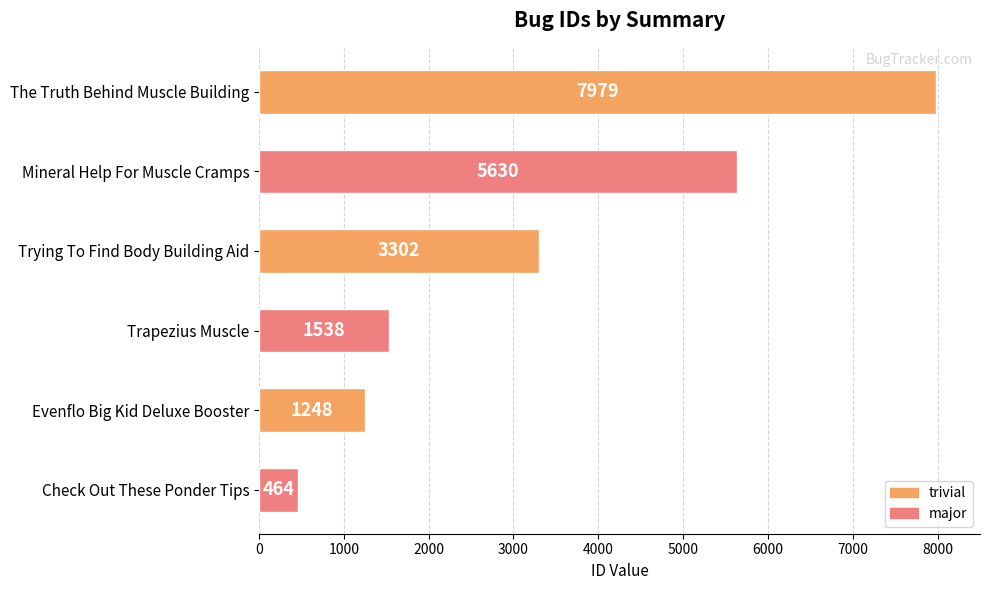

Does the chart contain any negative values?

No